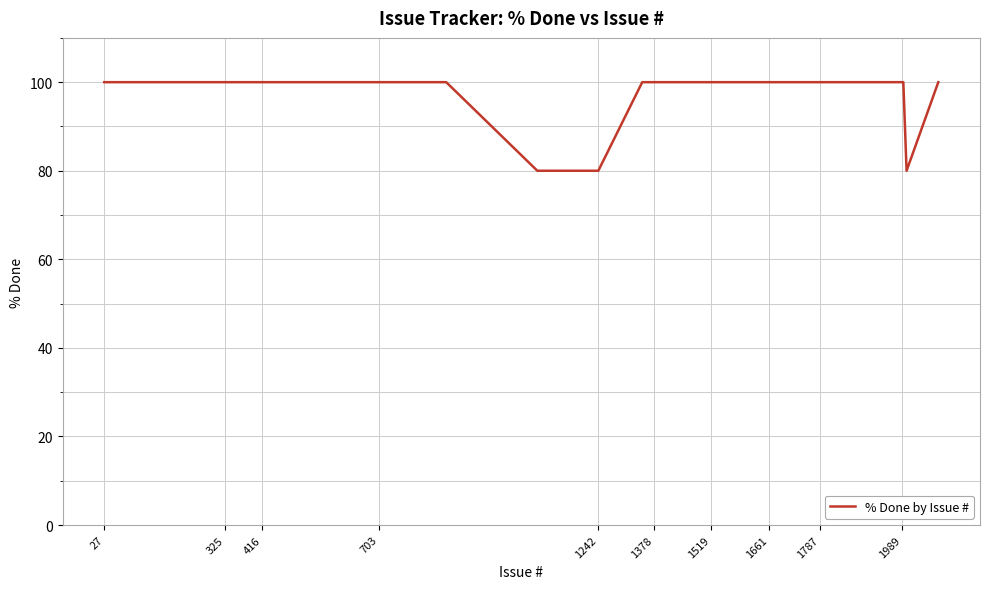

What is the maximum value shown in the chart?

100